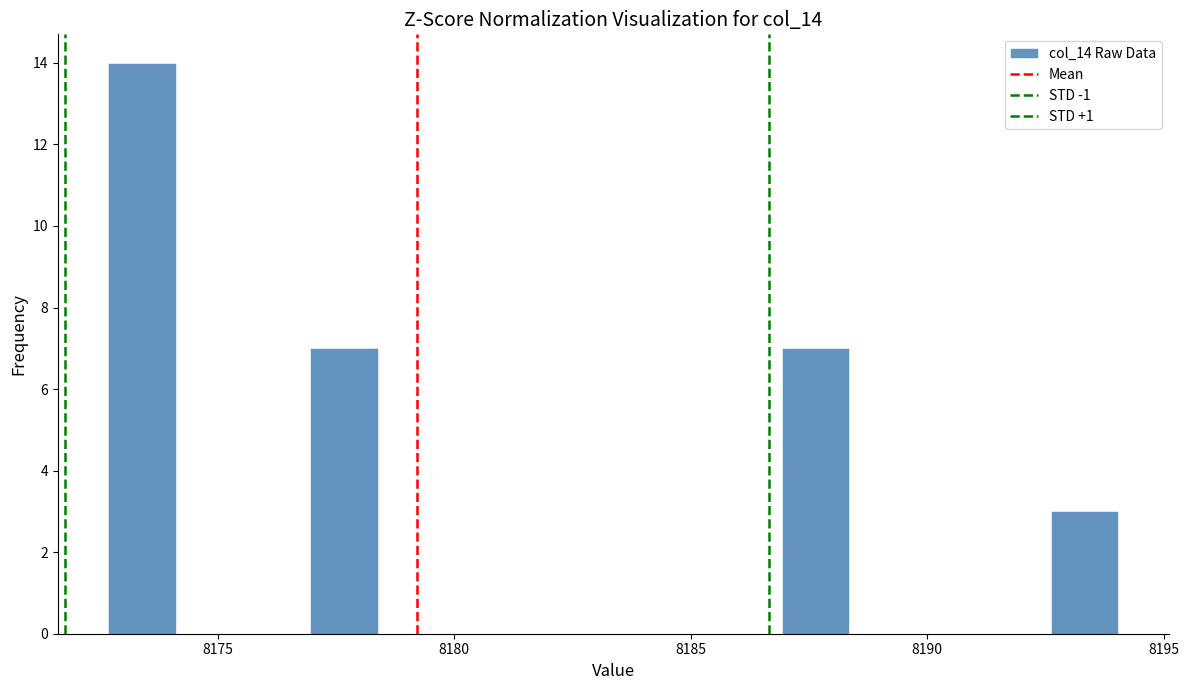

Read against the x-axis, roughly where is the centre of the tallest bar?

8173.5